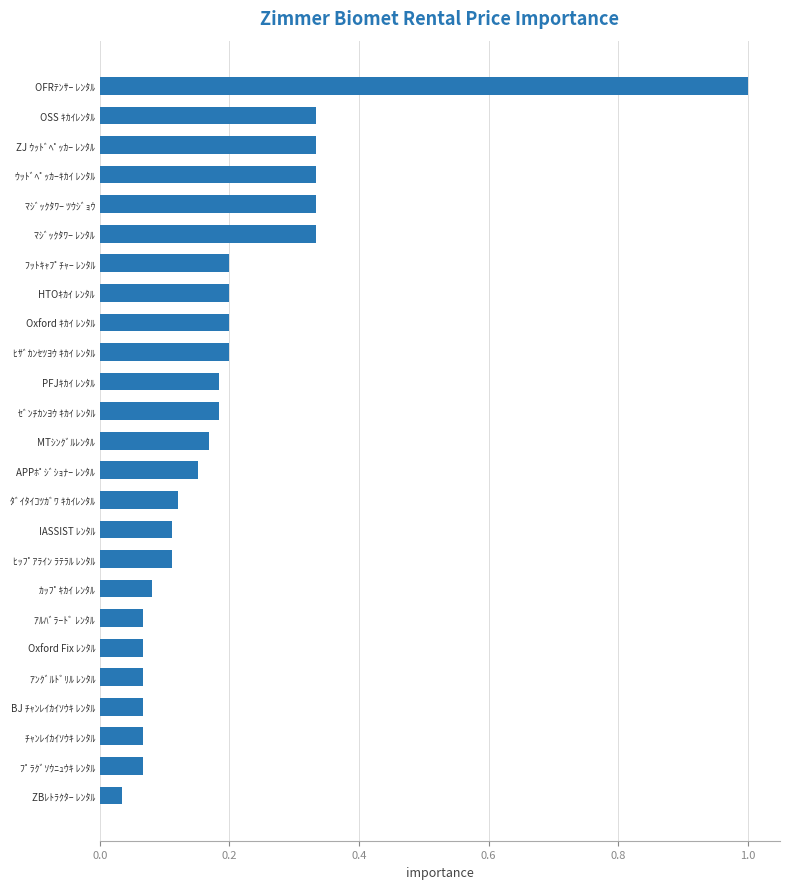

What is the difference between the maximum and minimum values?

1.0